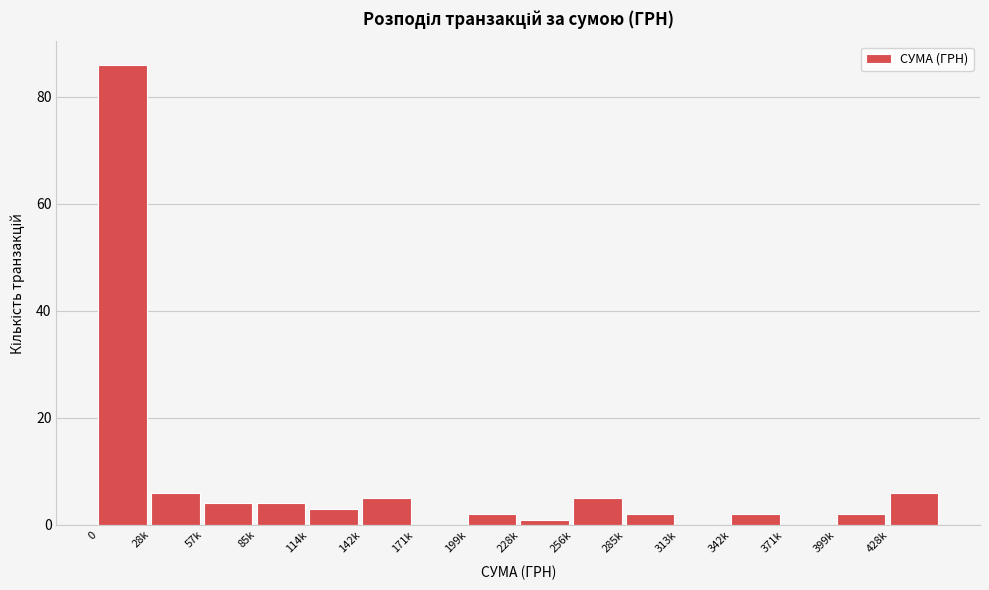

Reading left to right, what are all the values shown in this chart?

0=86	28k=6	57k=4	85k=4	114k=3	142k=5	171k=0	199k=2	228k=1	256k=5	285k=2	313k=0	342k=2	371k=0	399k=2	428k=6